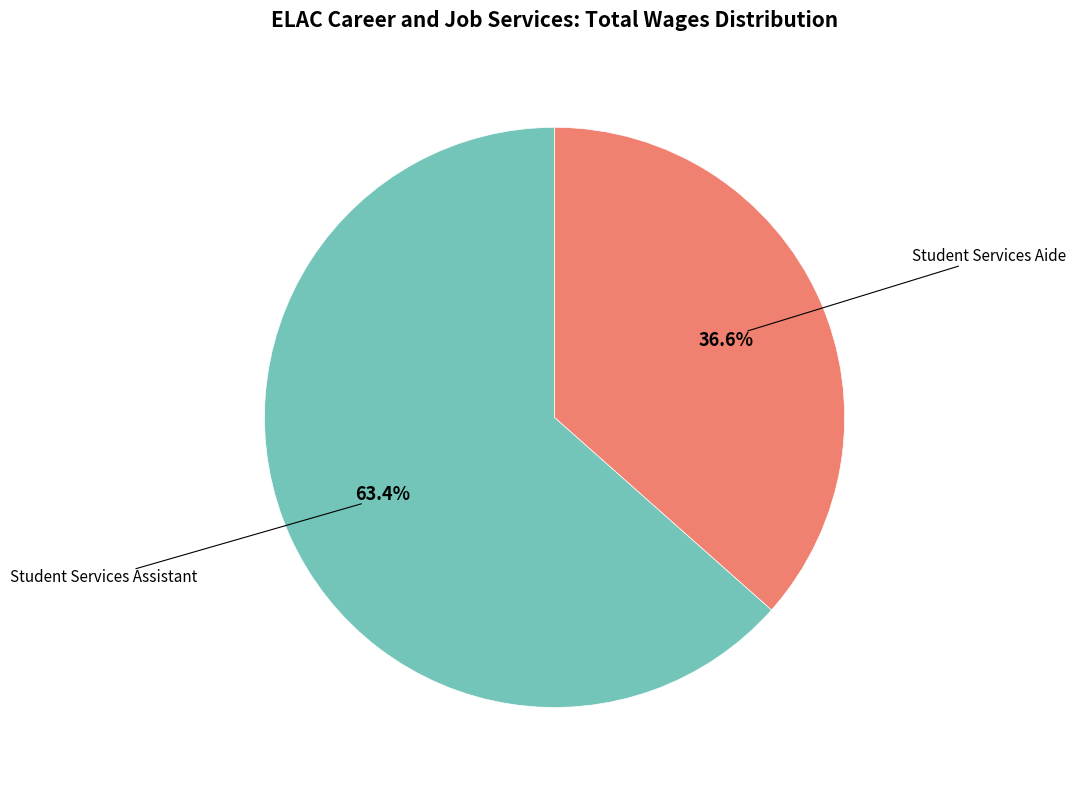

Is there a majority slice in this chart?

Yes